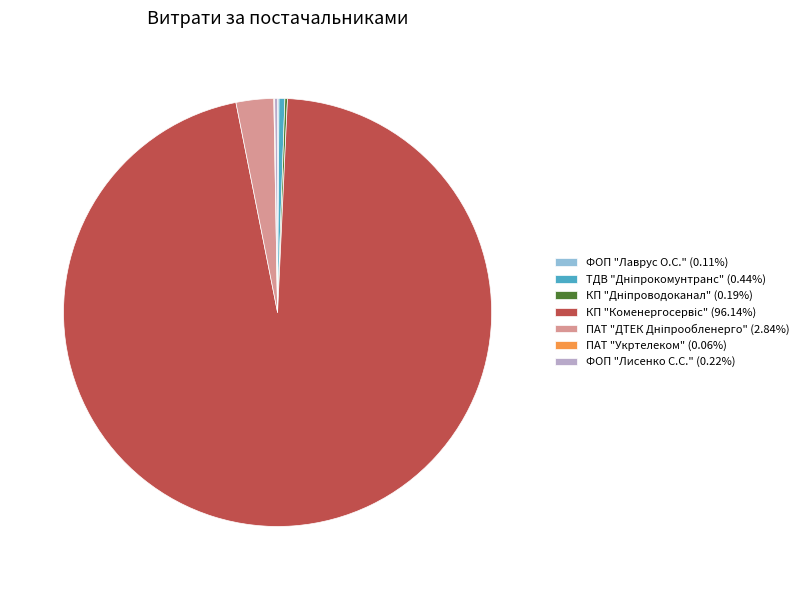

Is there any slice that represents more than half of the pie?

Yes